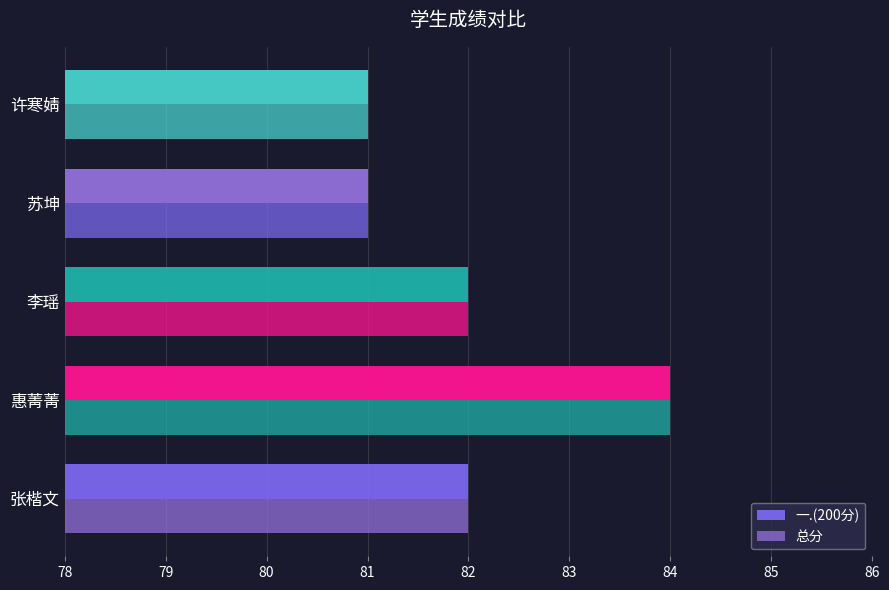

Reading left to right, extract all data points from this chart.

一.(200分): 82	84	82	81	81
总分: 82	84	82	81	81